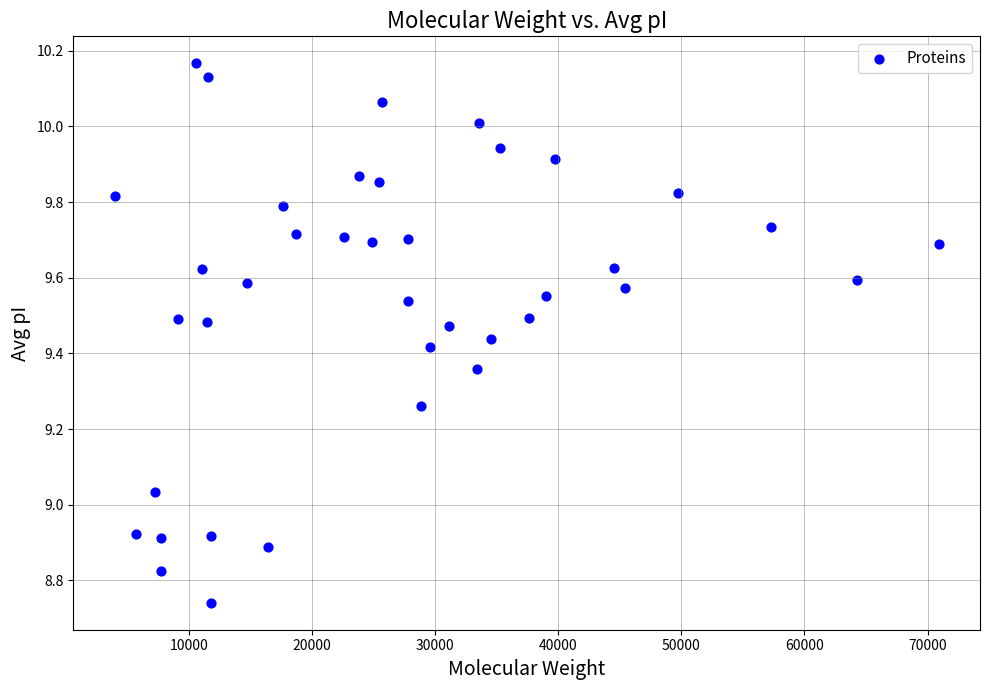

What is the range of X values (max minus min)?

66939.2